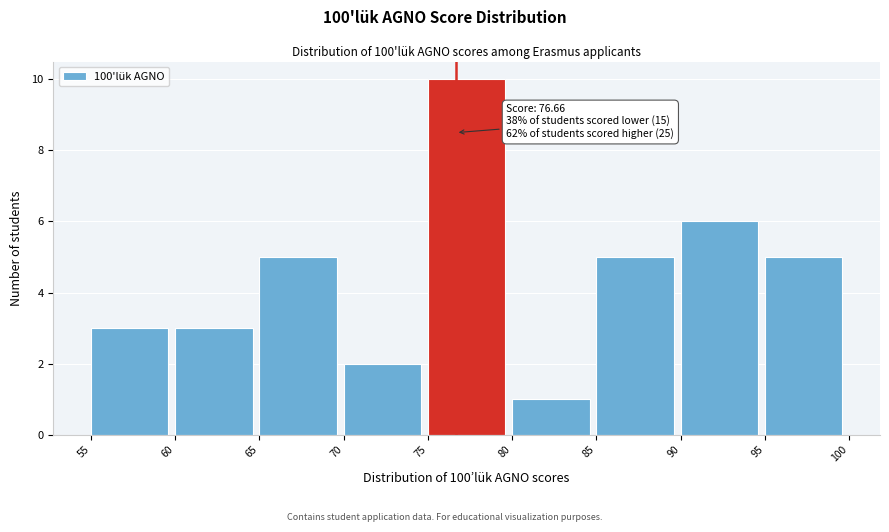

Over which range of the x-axis is the bar tallest?

75 to 80